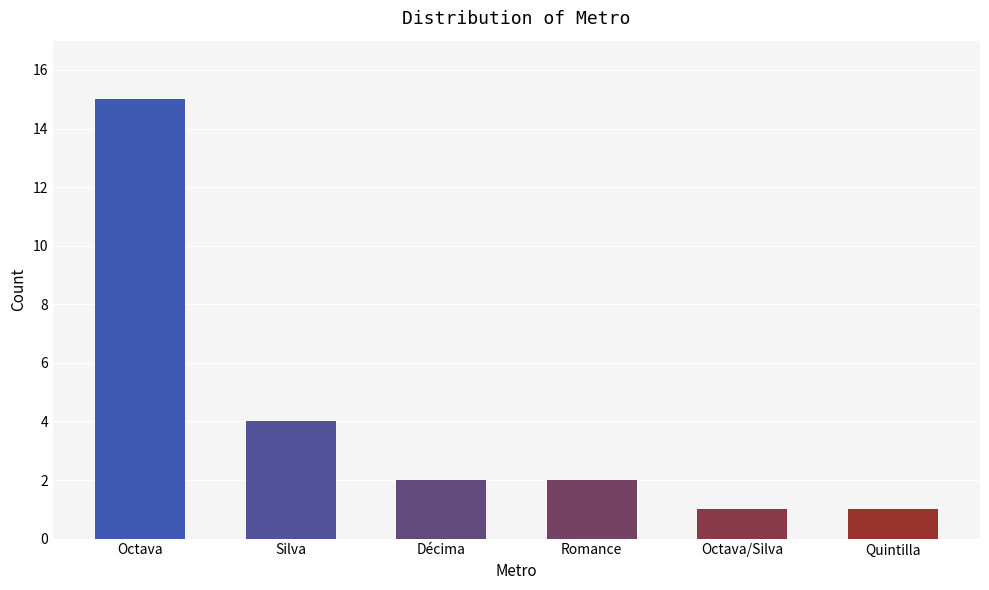

What is the sum of the values at Silva and Octava/Silva?

5